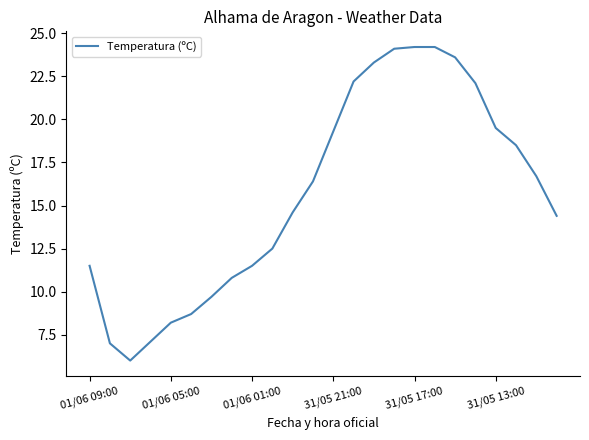

What is the difference between the maximum and minimum values?

18.2